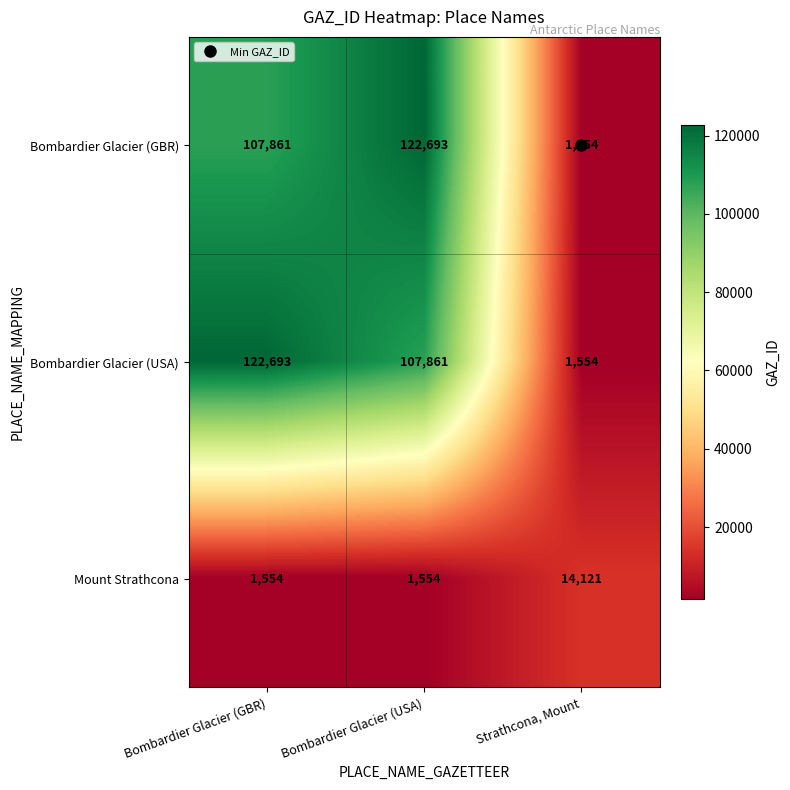

How many Bombardier Glacier (GBR) values are between 1554 and 122693?

3